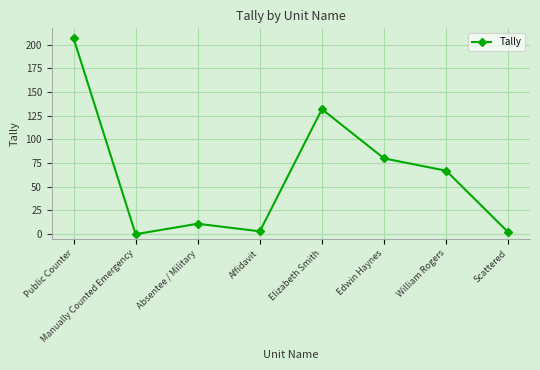

The value at Elizabeth Smith is 132. True or false?

True